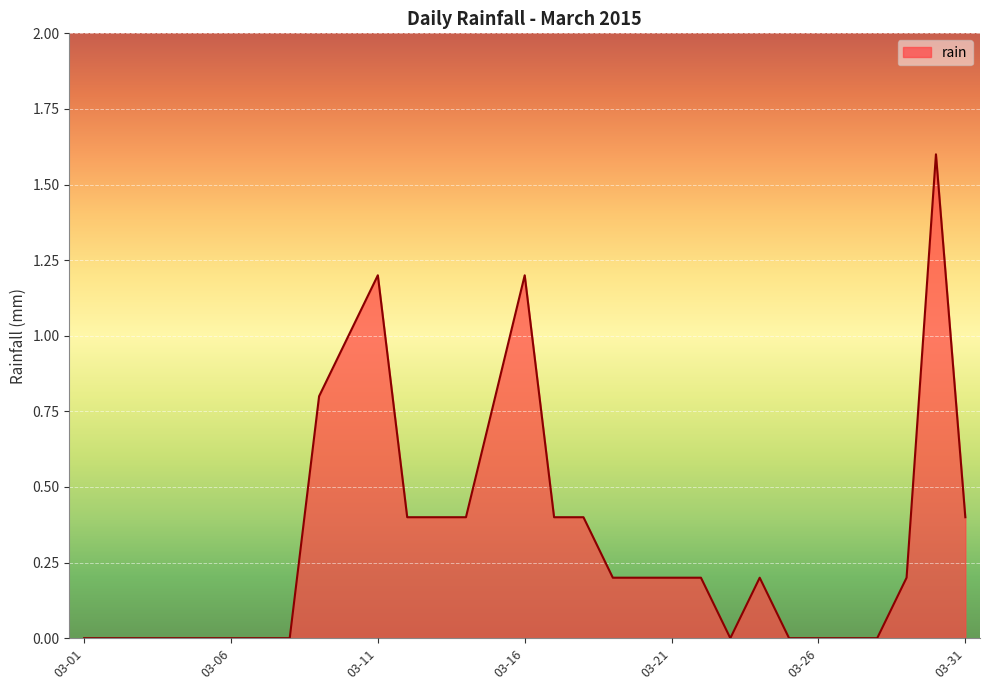

What is the greatest value displayed?

1.6